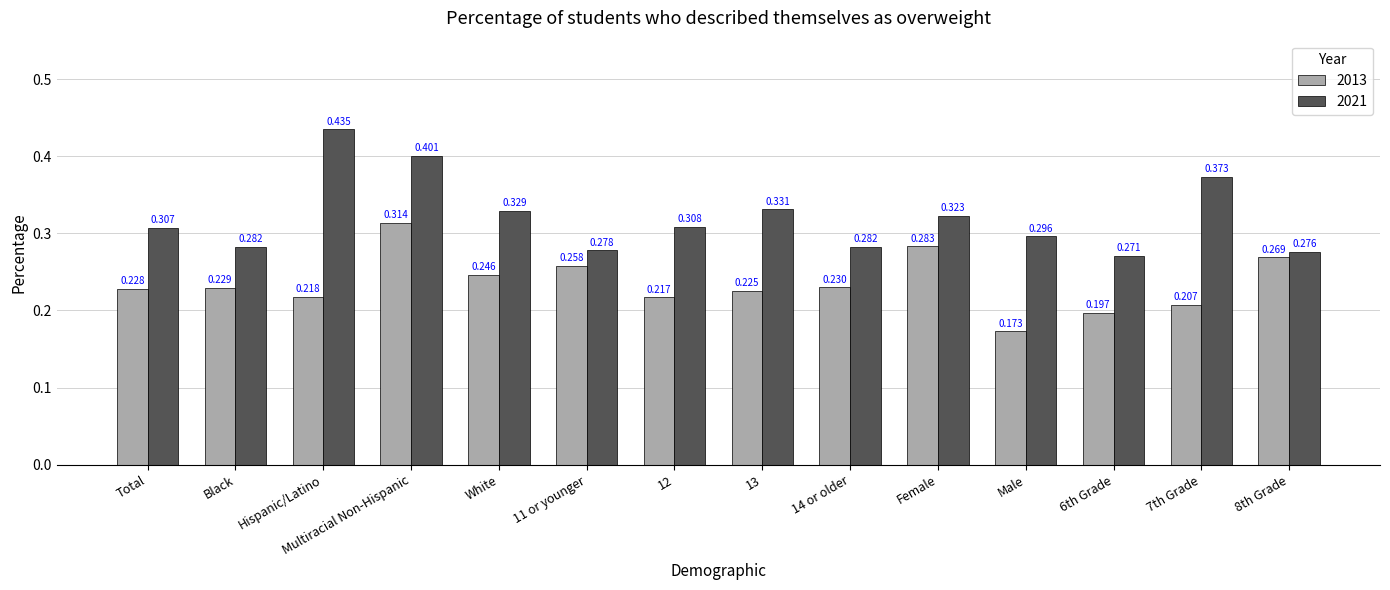

At which category is the sum across all series the highest?

Multiracial Non-Hispanic